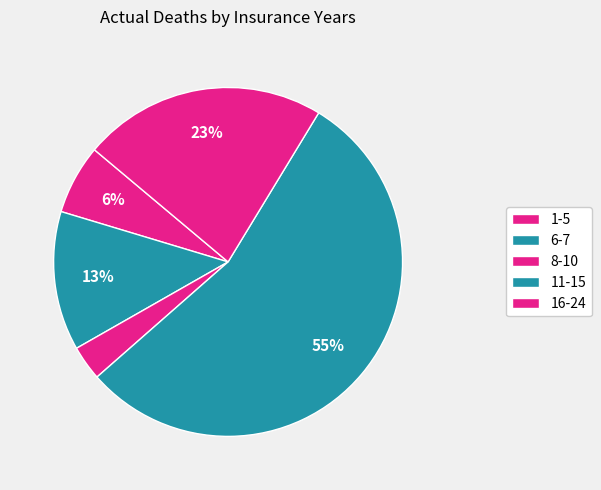

What is the smallest slice in the pie chart?

8-10